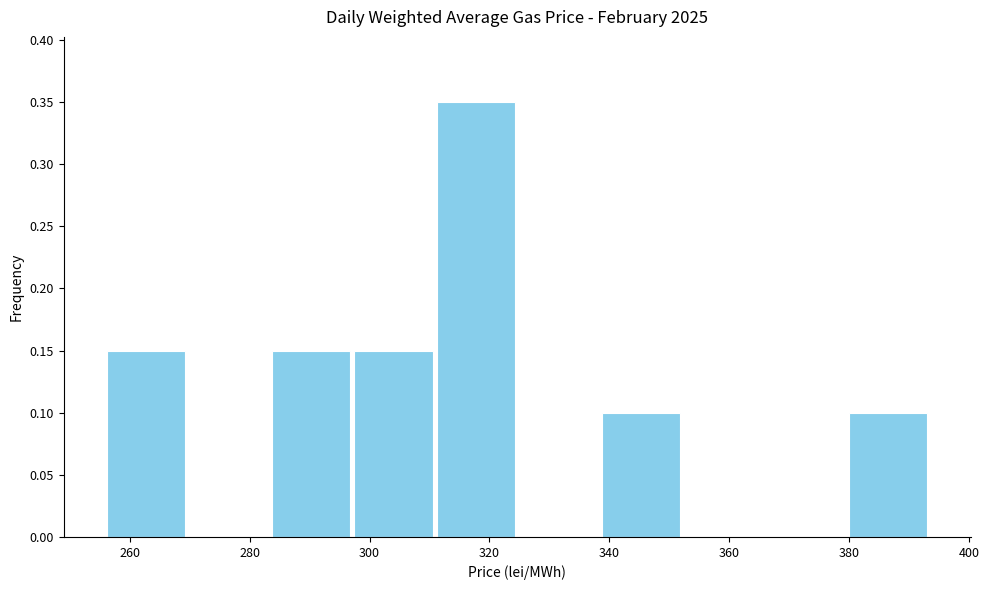

Which range on the x-axis has the tallest bar?

310 to 324